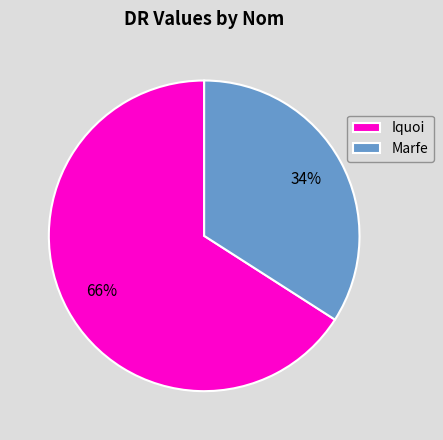

The Marfe slice represents 34% of the pie. True or false?

True